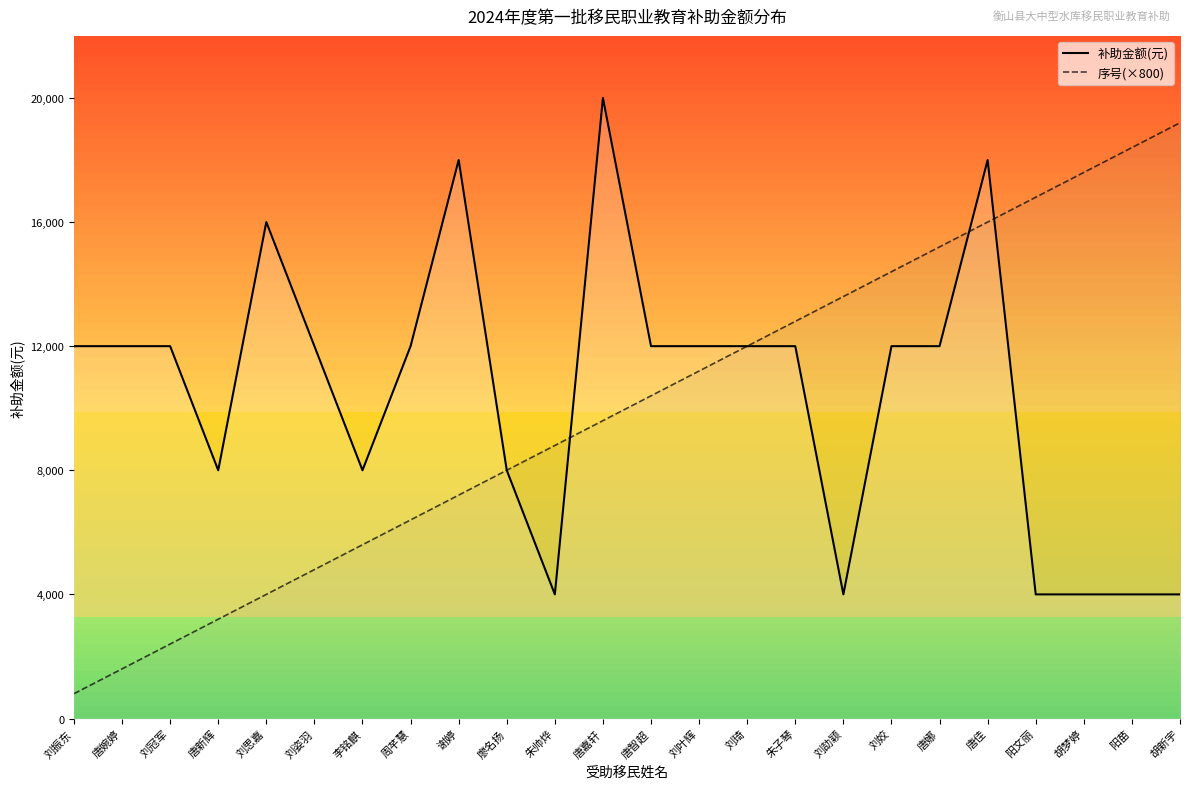

Count the number of categories in the chart.

24